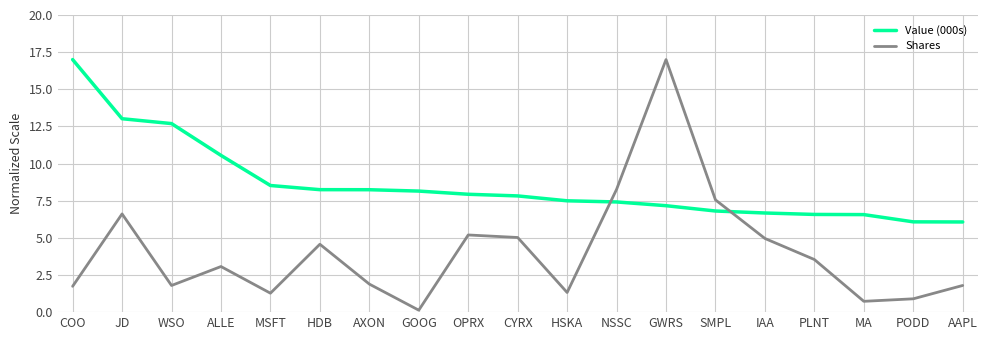

What is the difference between the Shares values at PLNT and WSO?

1.7